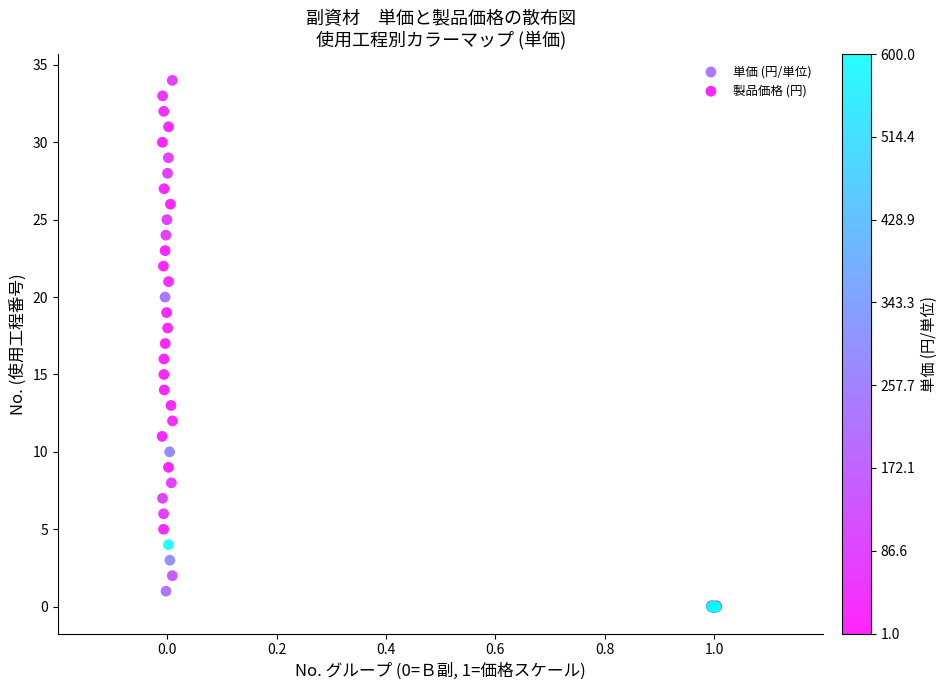

What are all the series names shown in the legend?

単価 (円/単位), 製品価格 (円)